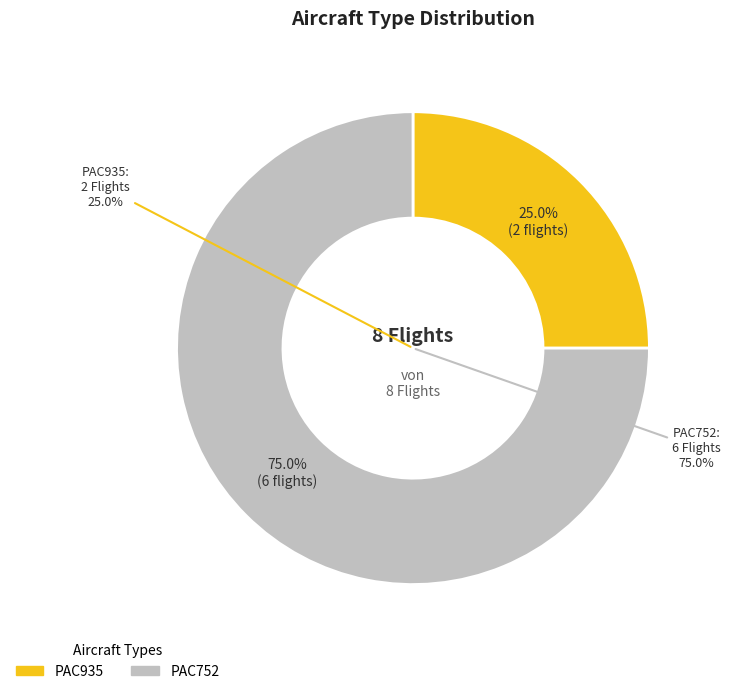

To the nearest percent, what portion does PAC752 represent?

75%